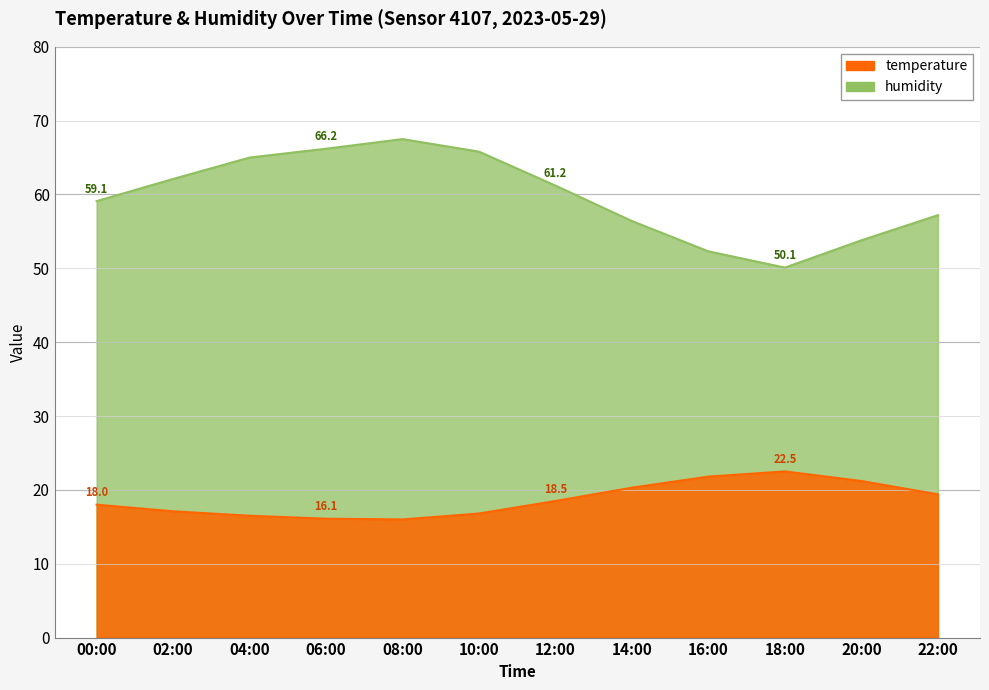

Where does the humidity series first go above 61?

02:00